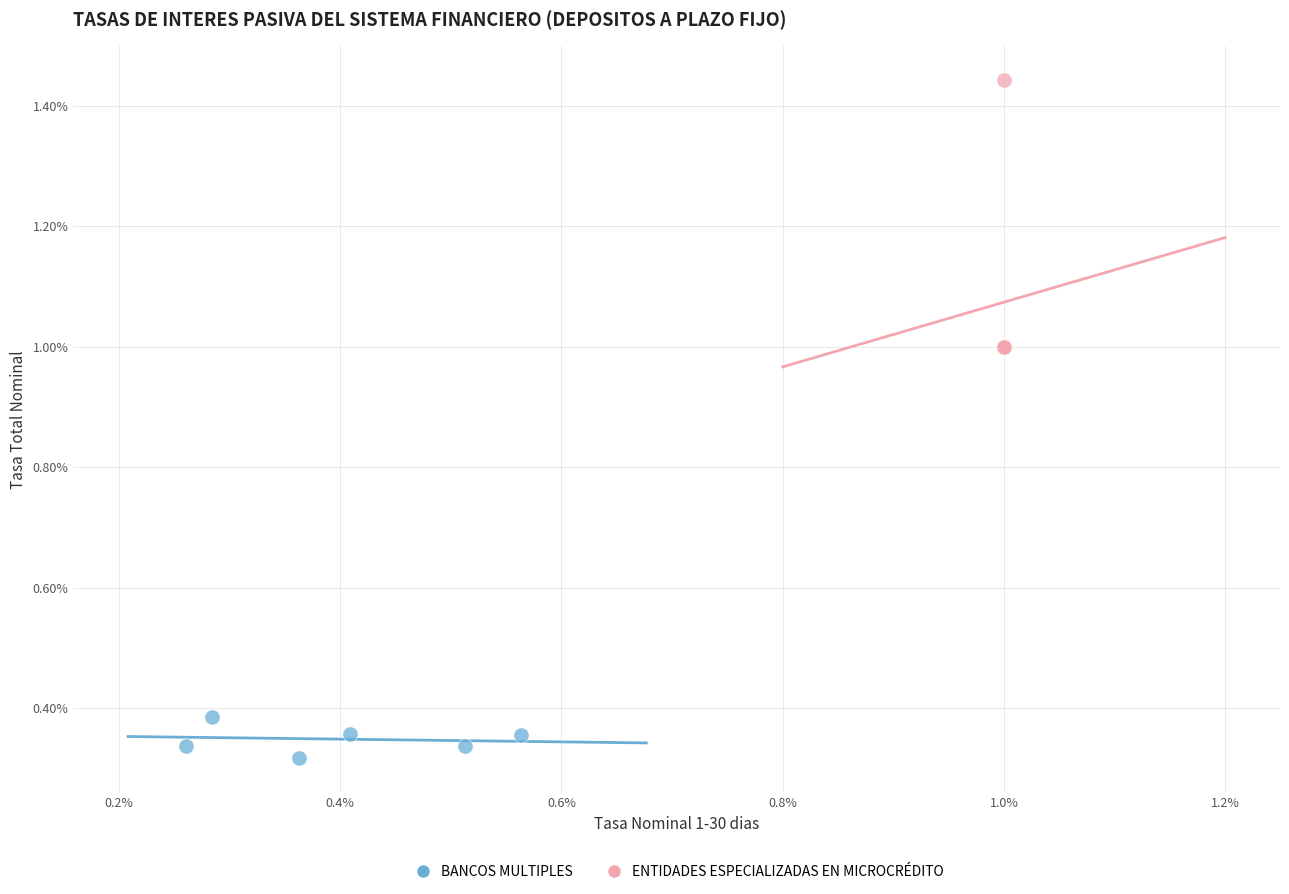

Which series reaches the maximum Y coordinate?

ENTIDADES ESPECIALIZADAS EN MICROCRÉDITO